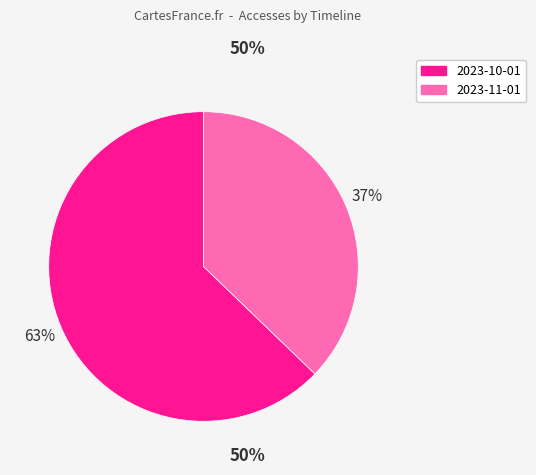

Is the sum of 2023-11-01 and 2023-10-01 greater than half?

Yes